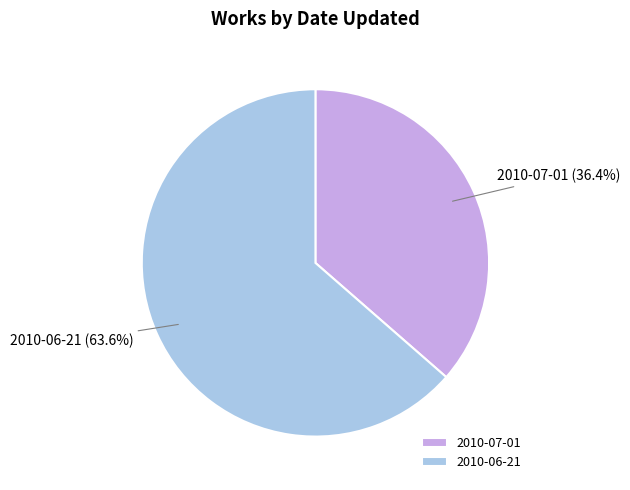

The 2010-07-01 slice represents 36% of the pie. True or false?

True